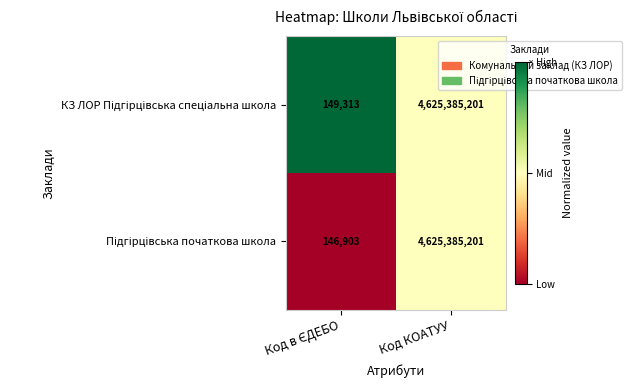

At which category is the sum across all series the highest?

Код КОАТУУ